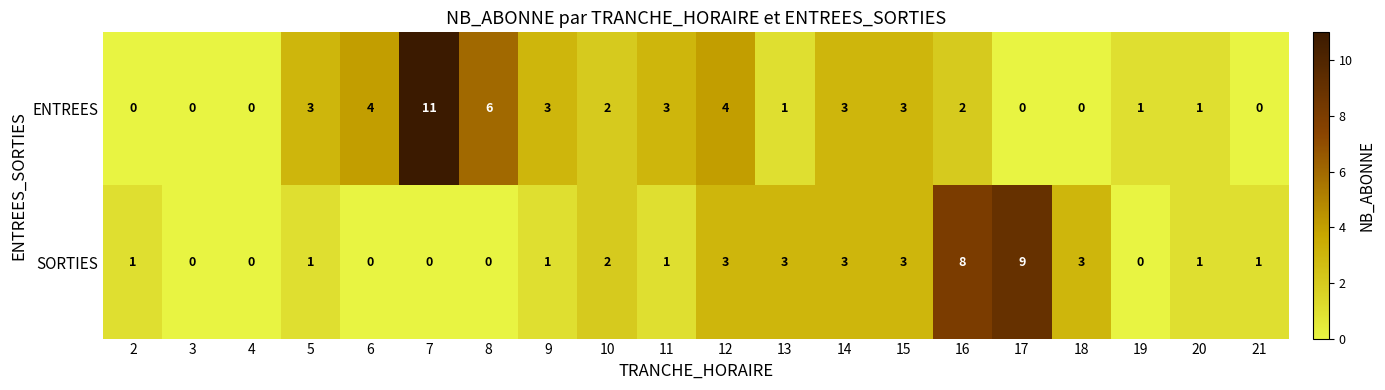

What is the maximum value shown in the chart?

11